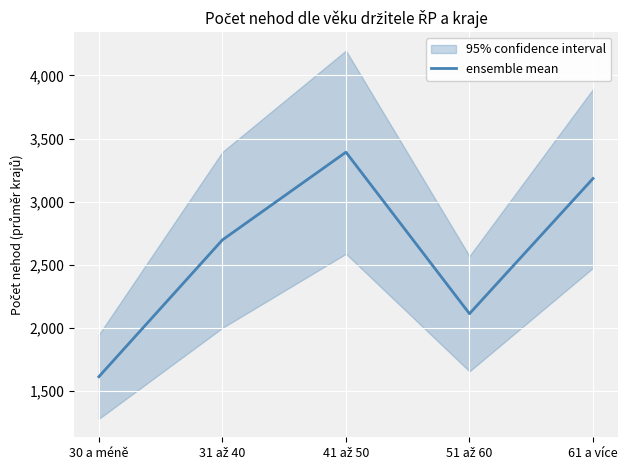

What is the value of the 3rd point from the left?

3392.0